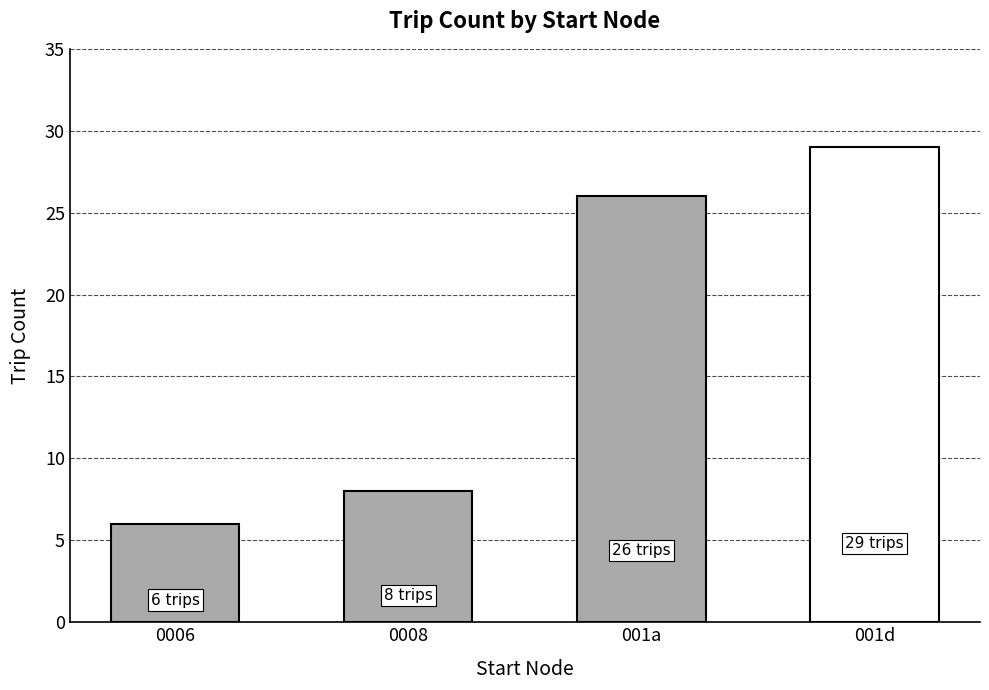

What position from the right is 001a?

2